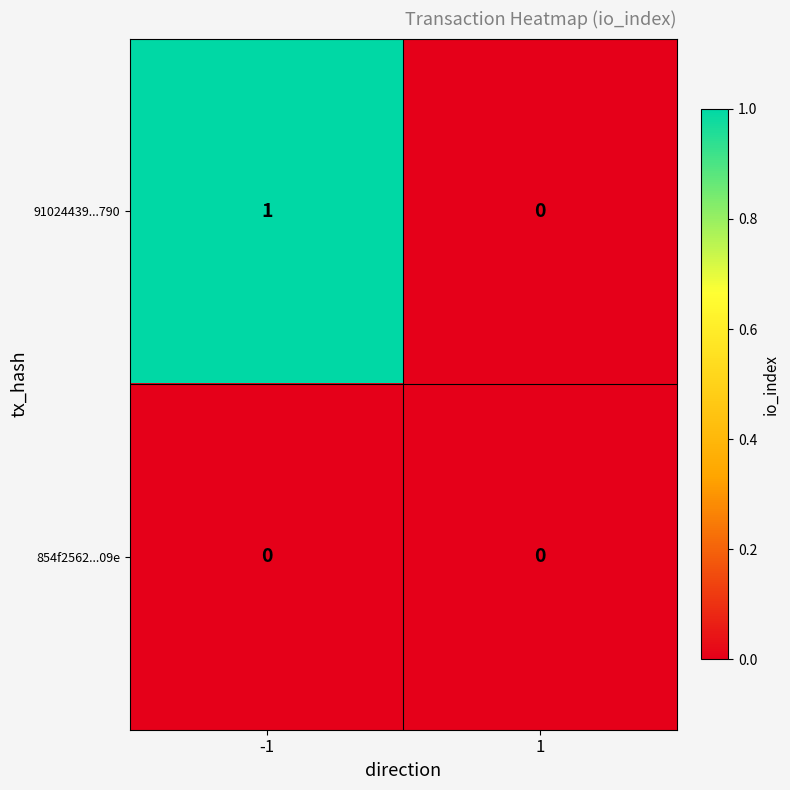

The value of 91024439...790 at 1 is 0. True or false?

True